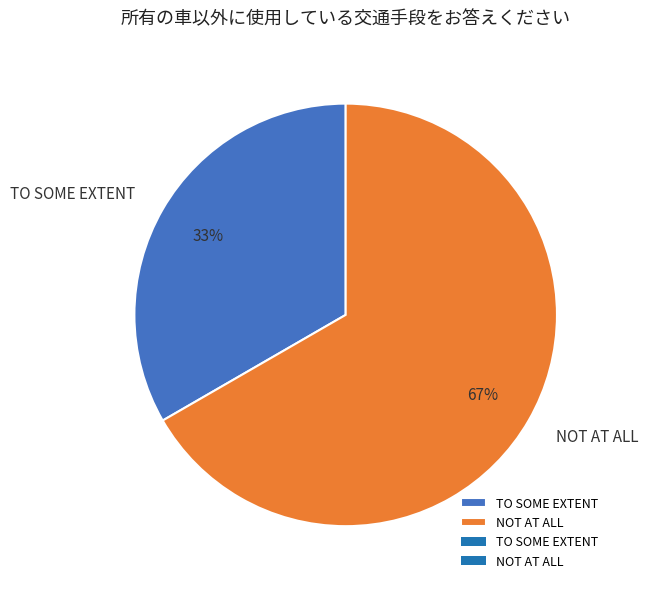

To the nearest percent, what portion does NOT AT ALL represent?

67%